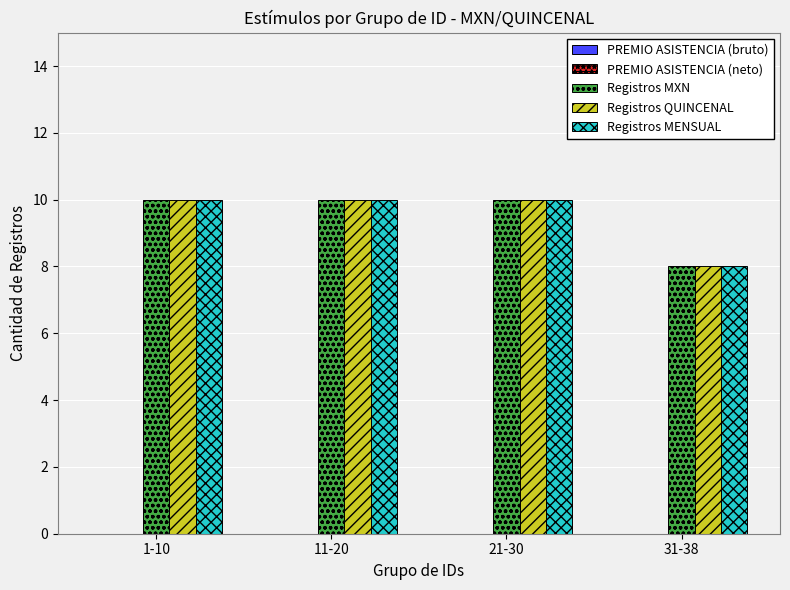

What is the average value of the Registros QUINCENAL series?

10